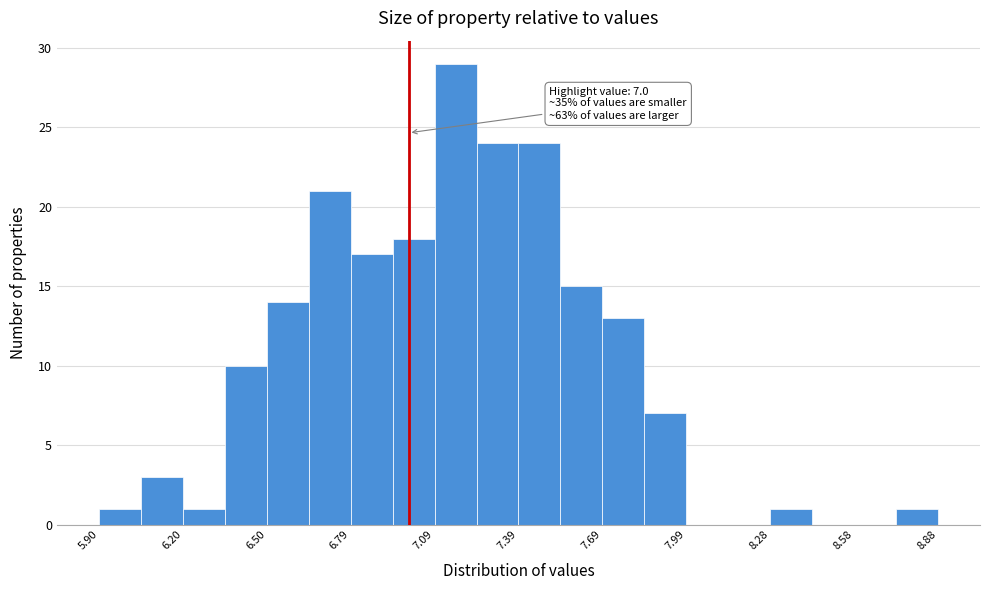

Read against the x-axis, roughly where is the centre of the tallest bar?

7.15